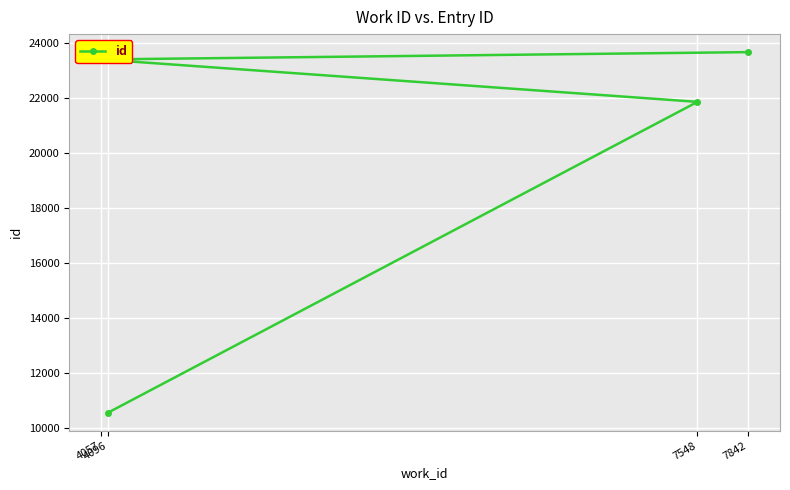

At which label does the data first exceed 23396?

7842